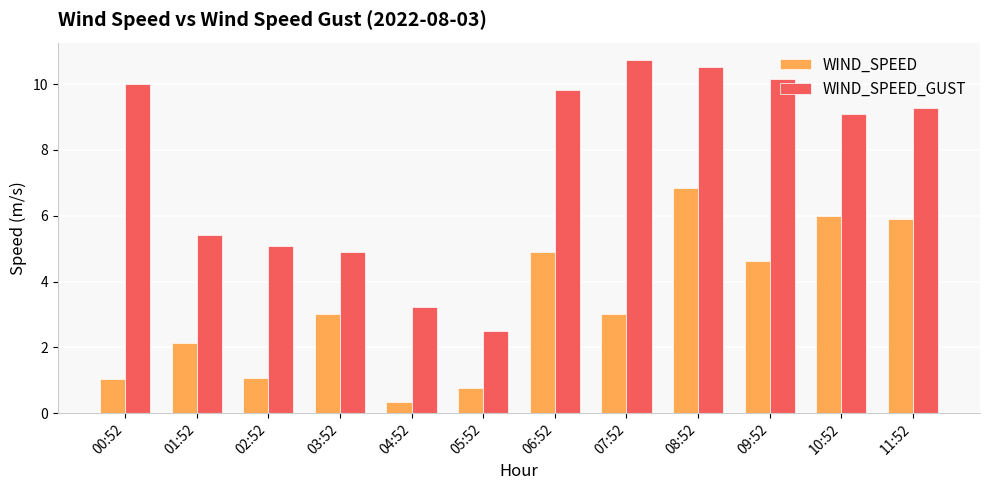

At which label is WIND_SPEED_GUST closest to 6?

01:52